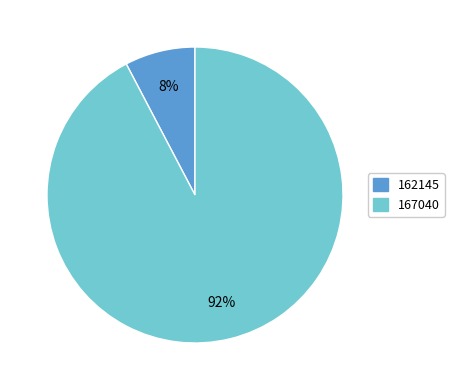

Do 162145 and 167040 together represent more than half of the pie?

Yes